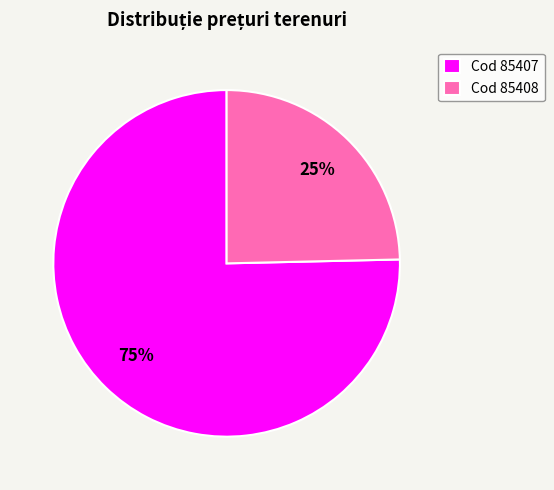

Is the sum of Cod 85408 and Cod 85407 greater than half?

Yes